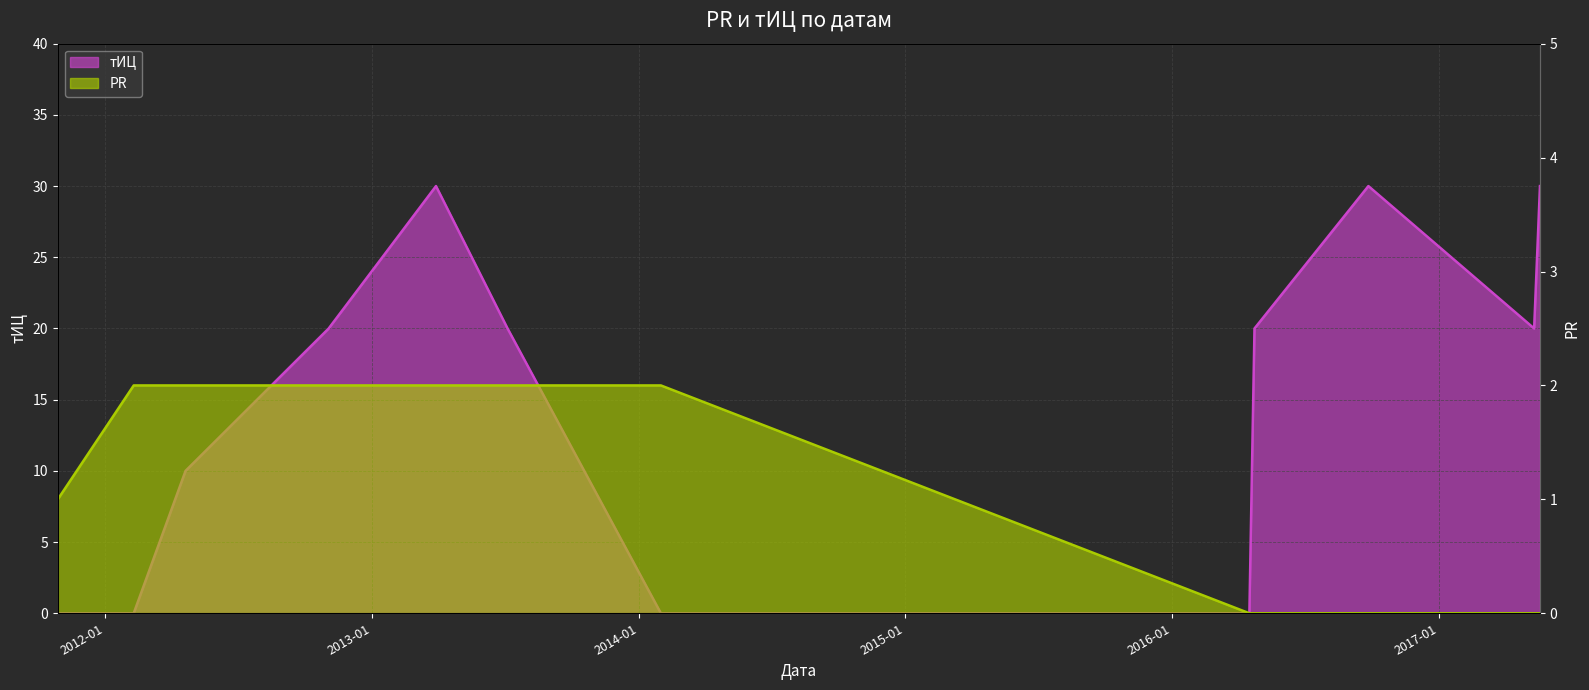

What value does the PR series have at 2013-07-05?

2